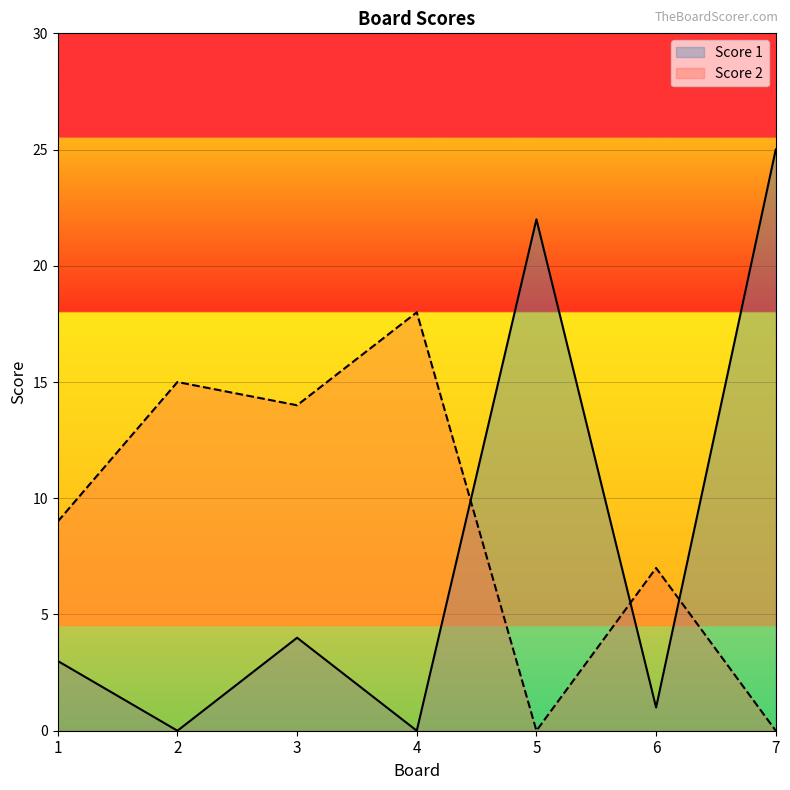

What is the value of the Score 2 point at the 4th from the left?

18